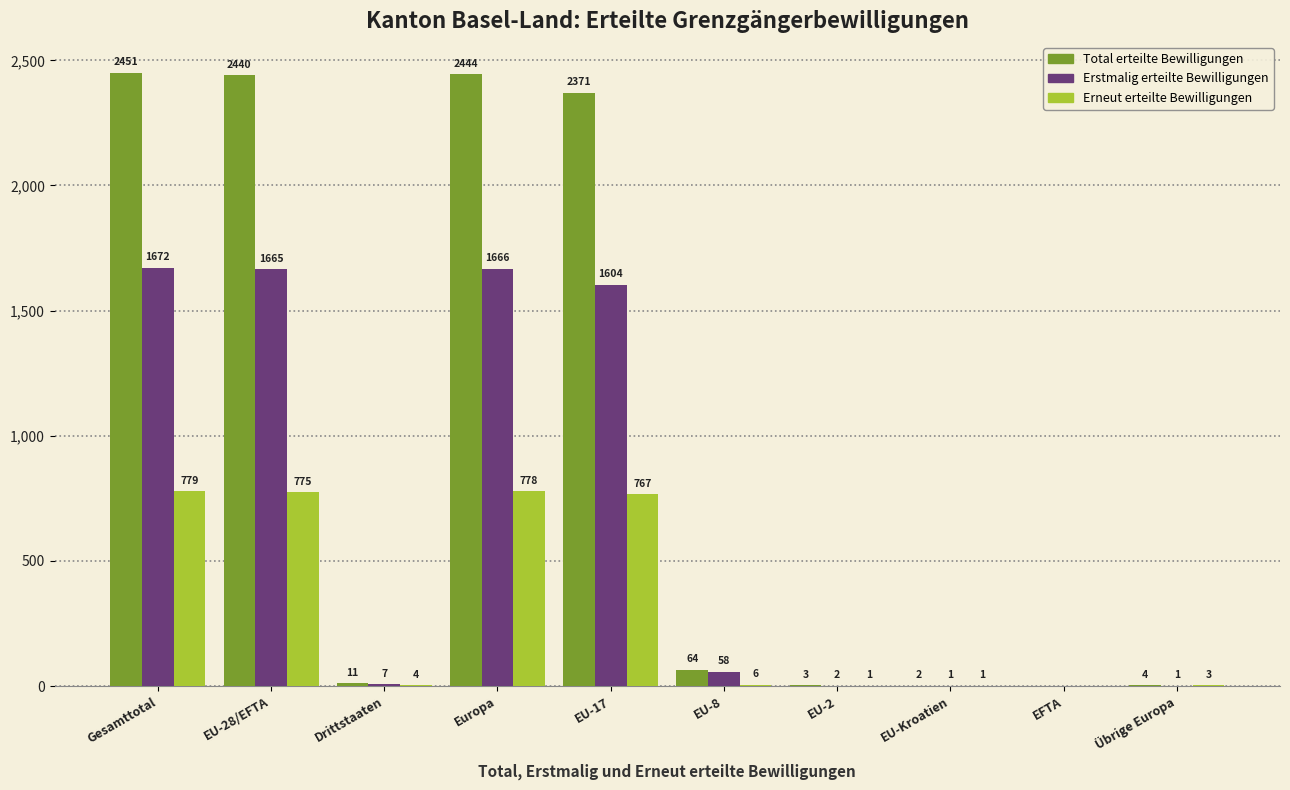

What is the spread (max minus min) of values at EU-8?

58